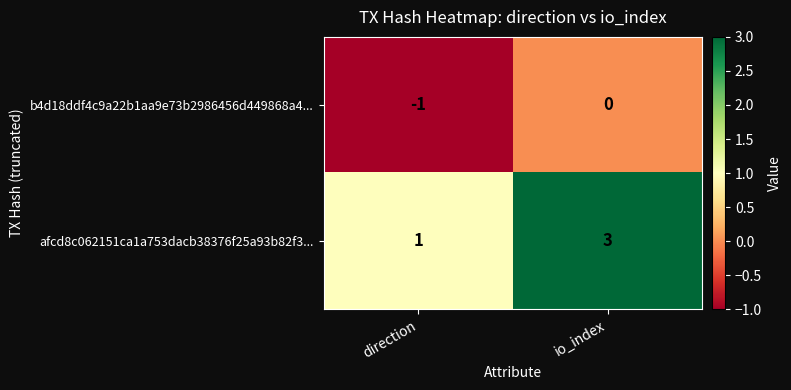

Is the value of b4d18ddf4c9a22b1aa9e73b2986456d449868a4... at direction greater than the value of afcd8c062151ca1a753dacb38376f25a93b82f3... at io_index?

No